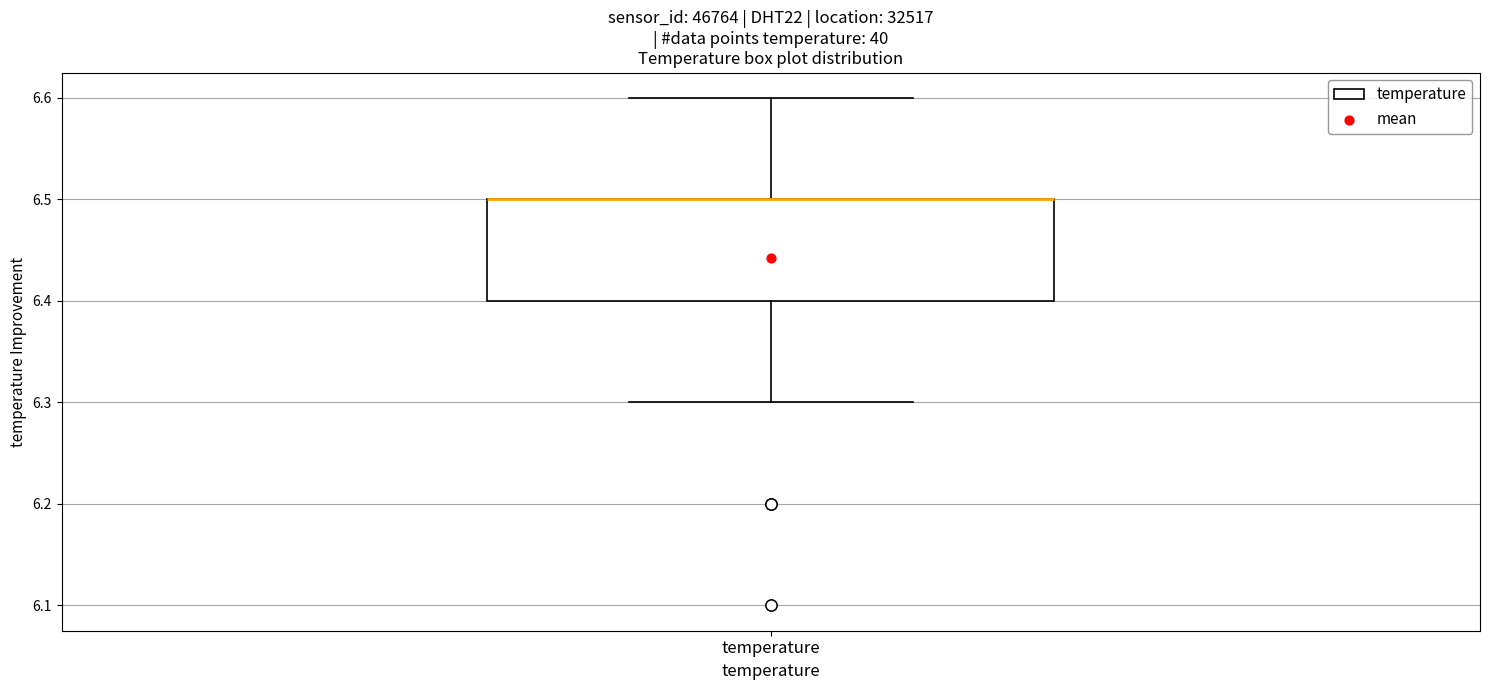

Read this box plot against the y-axis: the position of the median line, the range covered by the box, and the ends of both whiskers. The values are not printed on the chart, so give them approximately, as read against the axis.

median 6.5 (drawn on the box's upper edge), box 6.4 to 6.5, whiskers 6.3 to 6.6